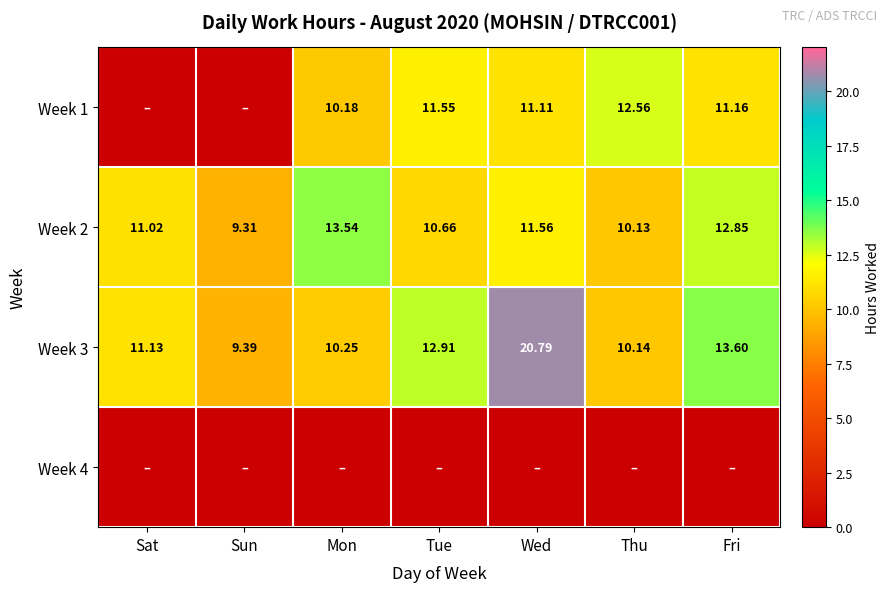

Which has a higher value, Sat or Tue?

Tue